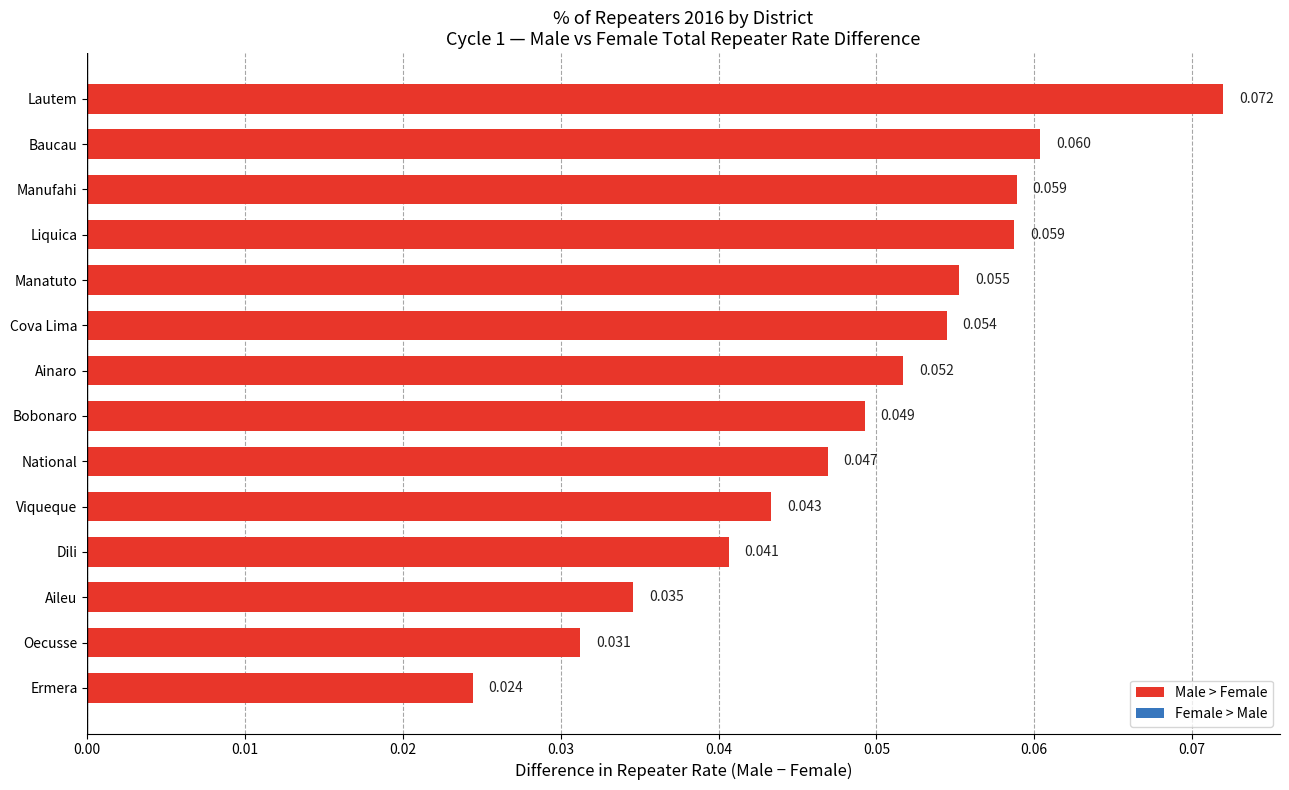

At which category does the chart reach its peak across all series?

Lautem